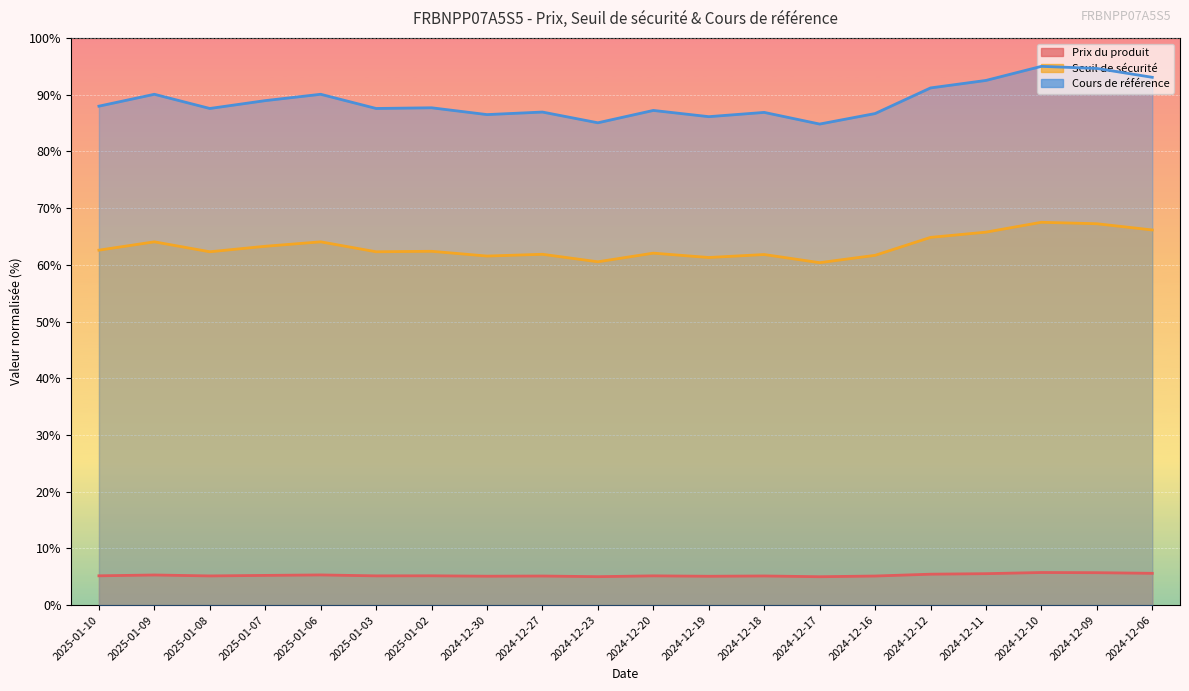

List the labels in order of Prix du produit value, largest first.

2024-12-10, 2024-12-09, 2024-12-06, 2024-12-11, 2024-12-12, 2025-01-06, 2025-01-09, 2025-01-07, 2025-01-10, 2025-01-02, 2025-01-03, 2024-12-20, 2025-01-08, 2024-12-18, 2024-12-27, 2024-12-16, 2024-12-30, 2024-12-19, 2024-12-23, 2024-12-17